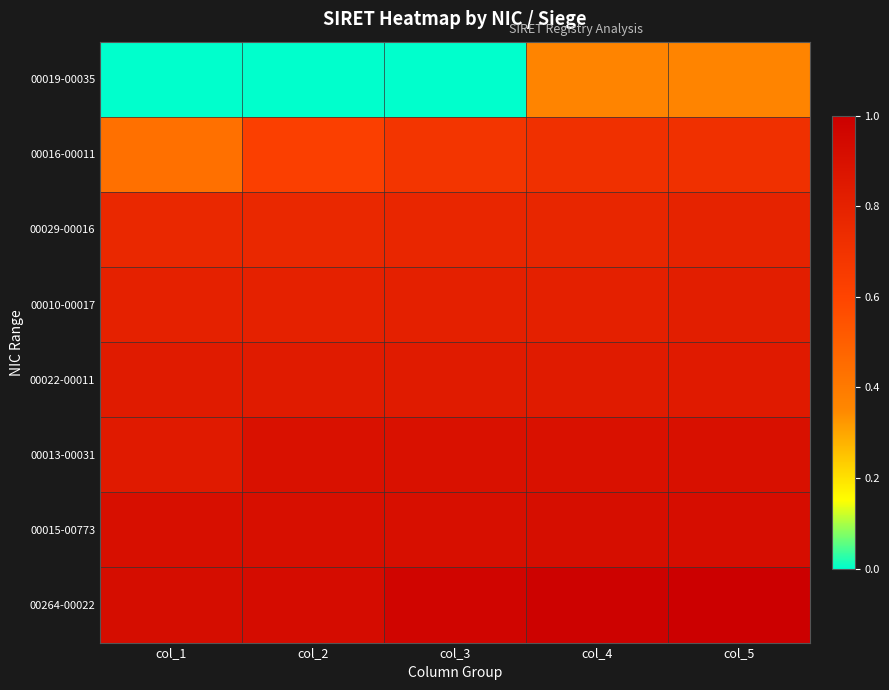

What is the maximum value shown in the chart?

1.0